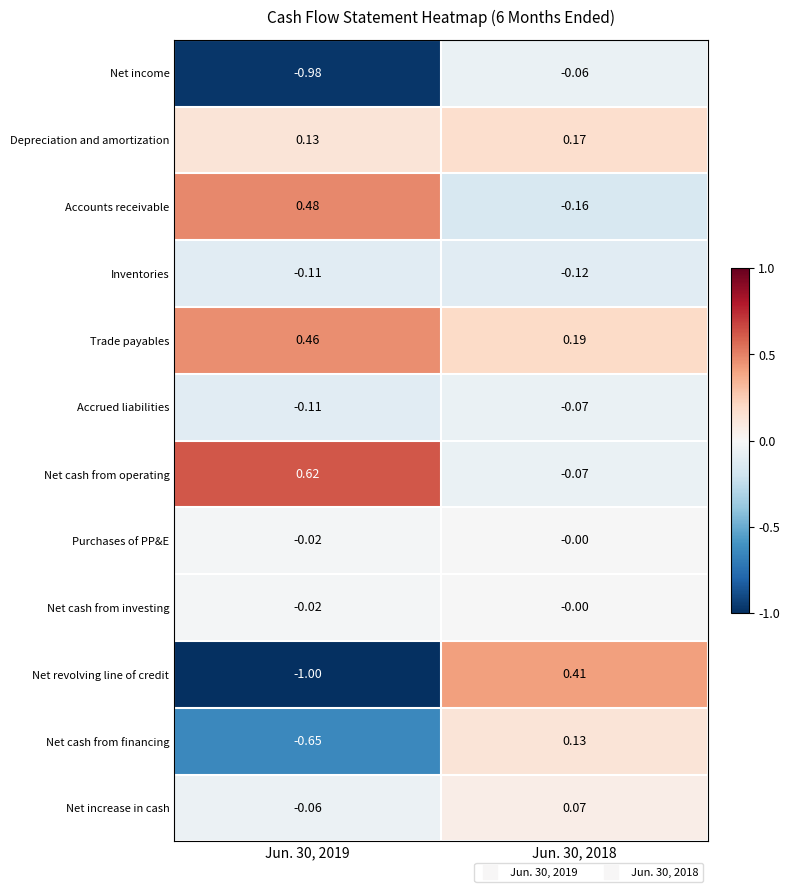

Which series changed the most between Jun. 30, 2019 and Jun. 30, 2018?

Net revolving line of credit